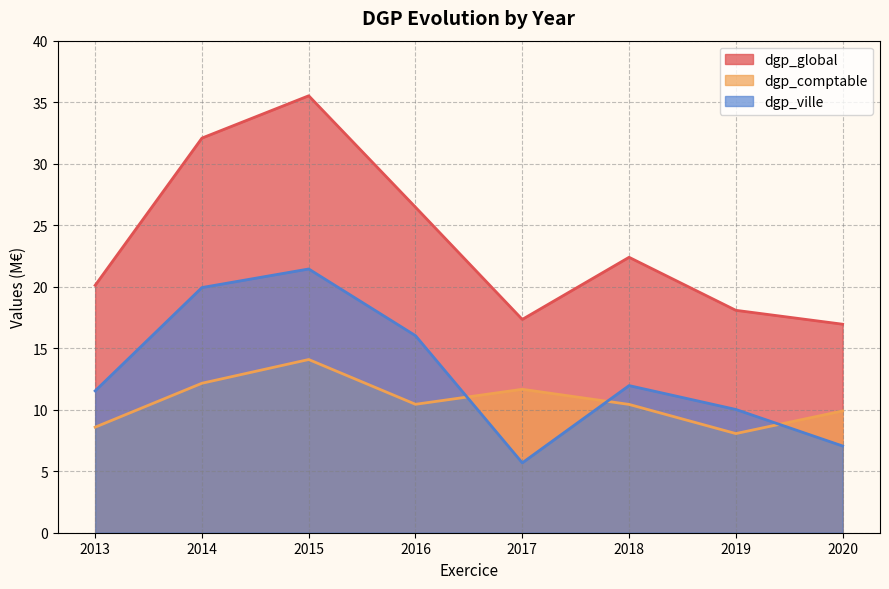

At which label does dgp_ville first exceed 11?

2013